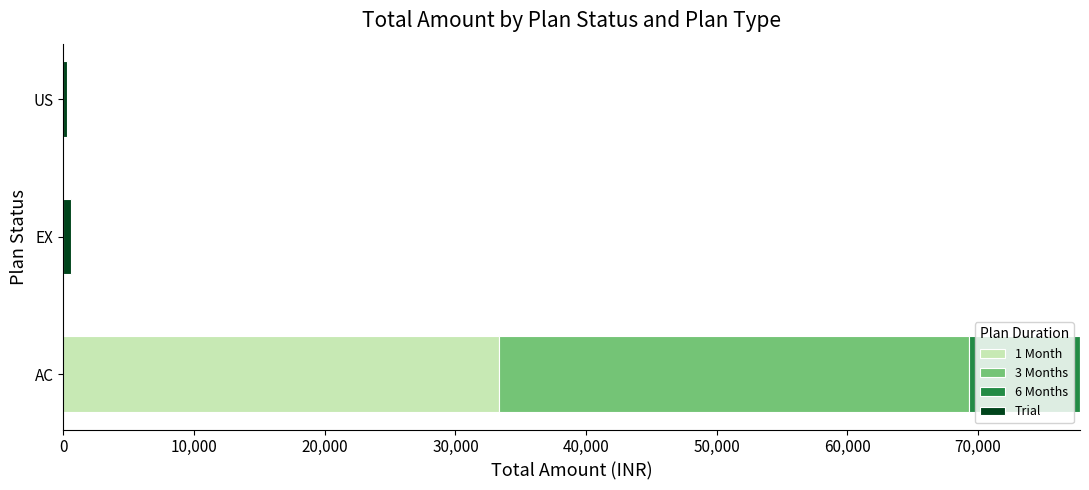

The value of 1 Month at AC is 33300. True or false?

True